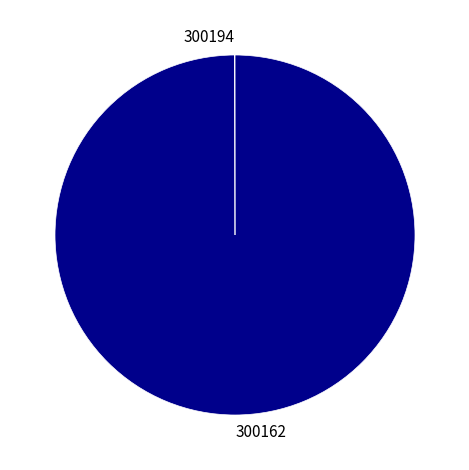

Is there any slice that represents more than half of the pie?

Yes